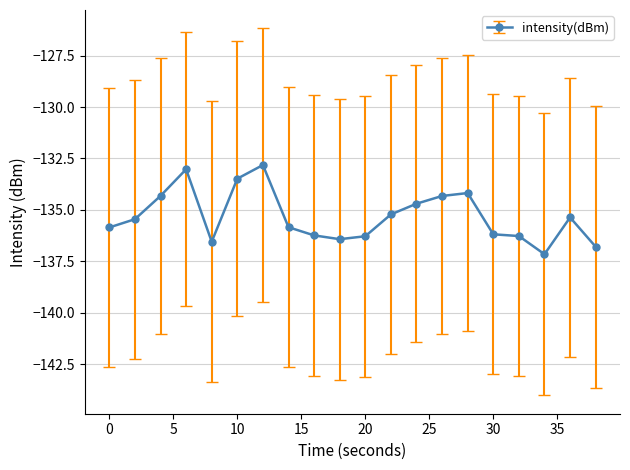

What is the value of the 15th point from the left?

-134.2